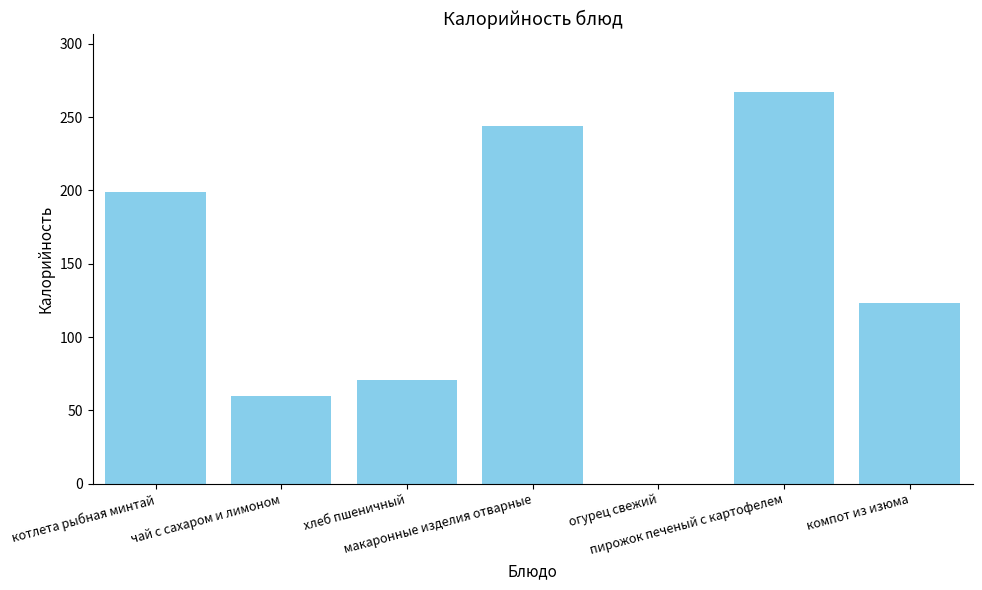

Count the number of data series in this chart.

1